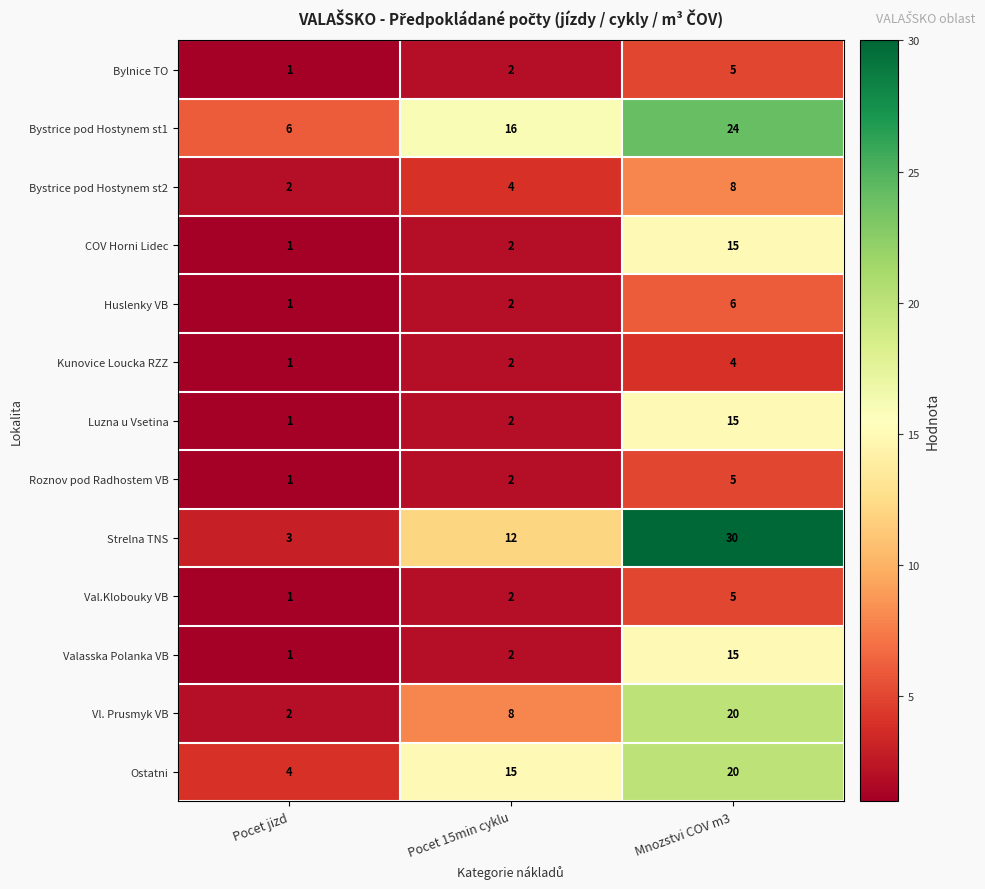

The Val.Klobouky VB series shows 3 at Pocet 15min cyklu. True or false?

False